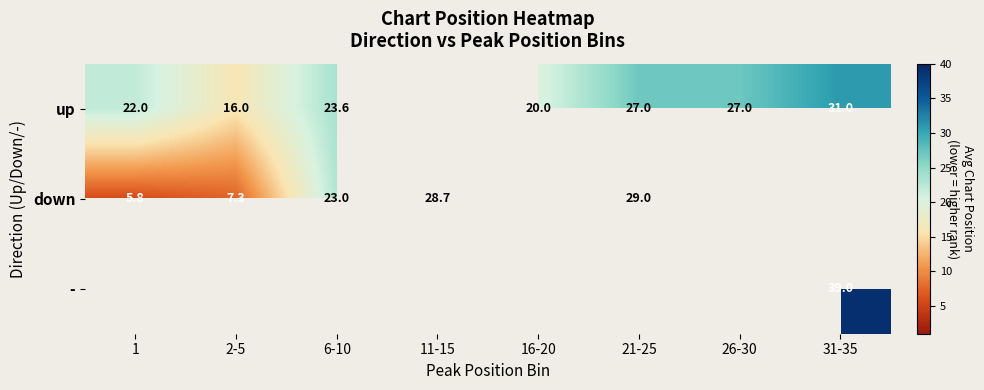

True or false: up has a value of 20.0 at 16-20.

True